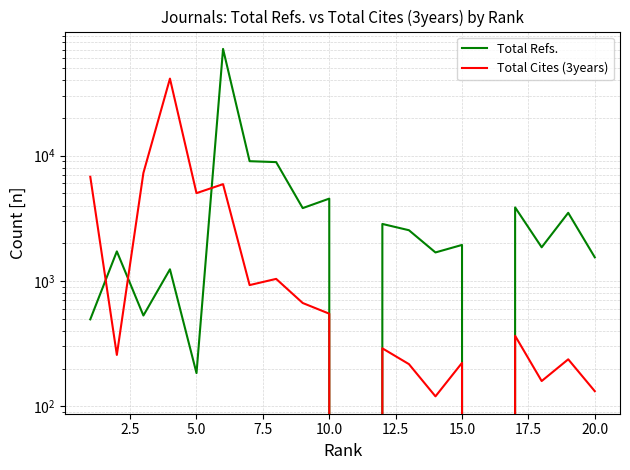

Which series has the largest range (max minus min)?

Total Refs.